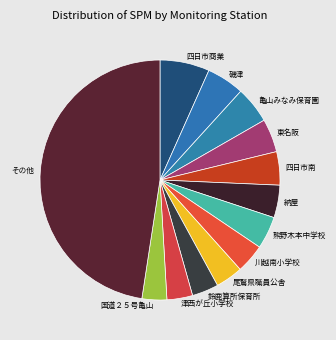

Which has a higher value, 四日市南 or 磯津?

磯津